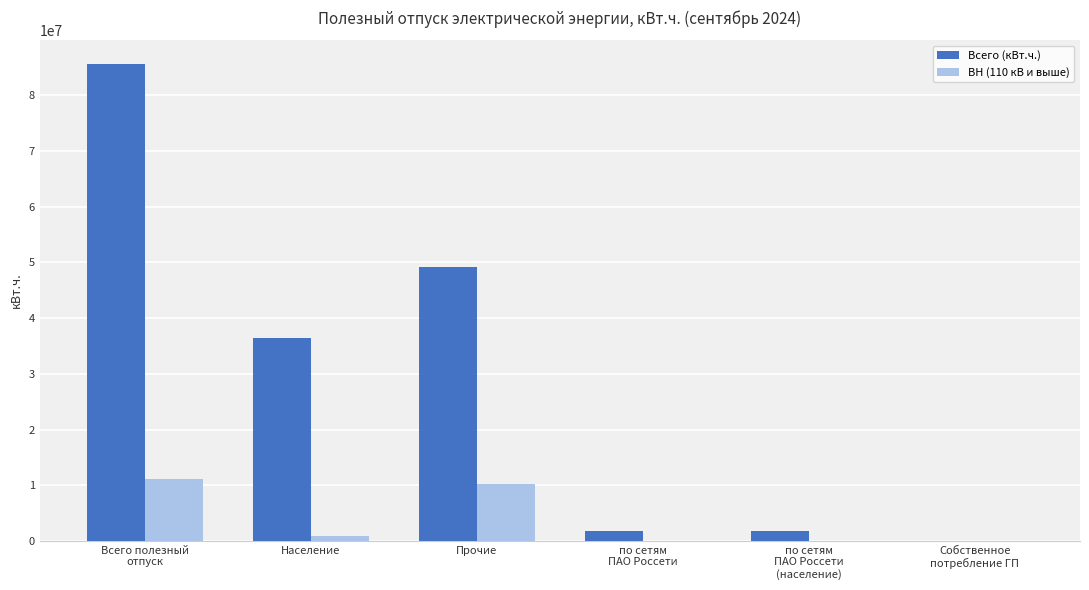

What is the highest value of the Всего (кВт.ч.) series?

85610551.1